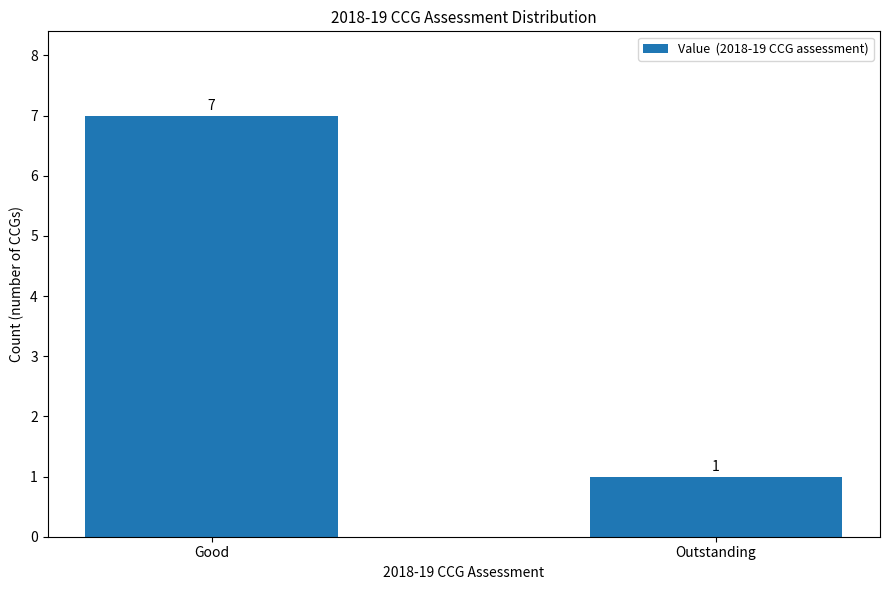

List the labels in order of value, largest first.

Good, Outstanding